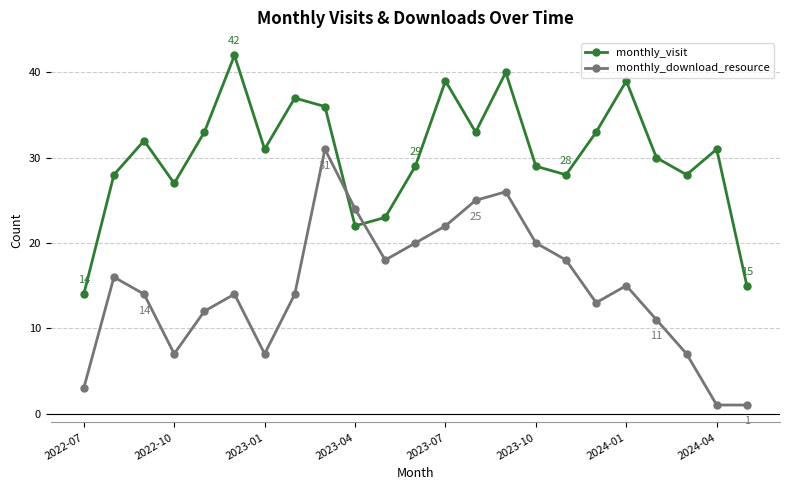

Which series has the largest total across all categories?

monthly_visit